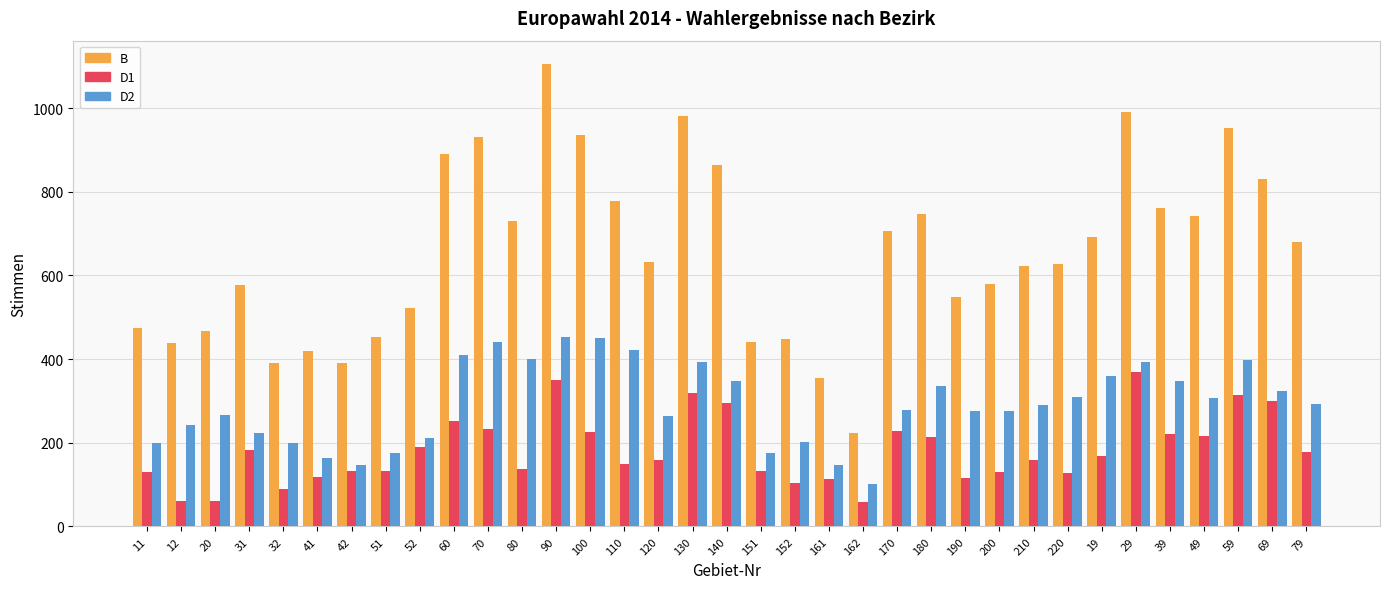

Rank the series by their average value, from highest to lowest.

B, D2, D1